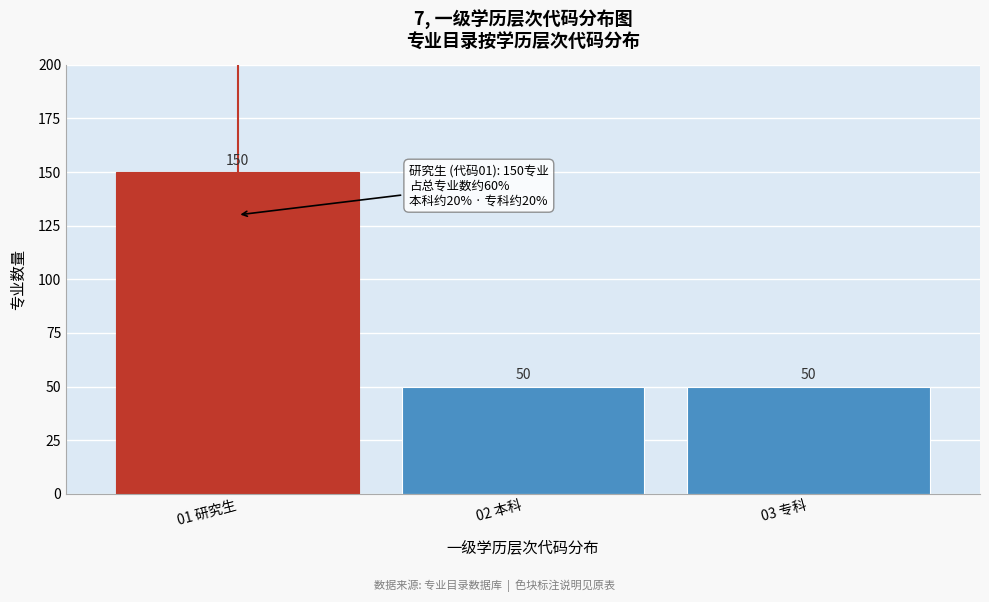

Reading right to left, what are all the values shown in this chart?

50	50	150